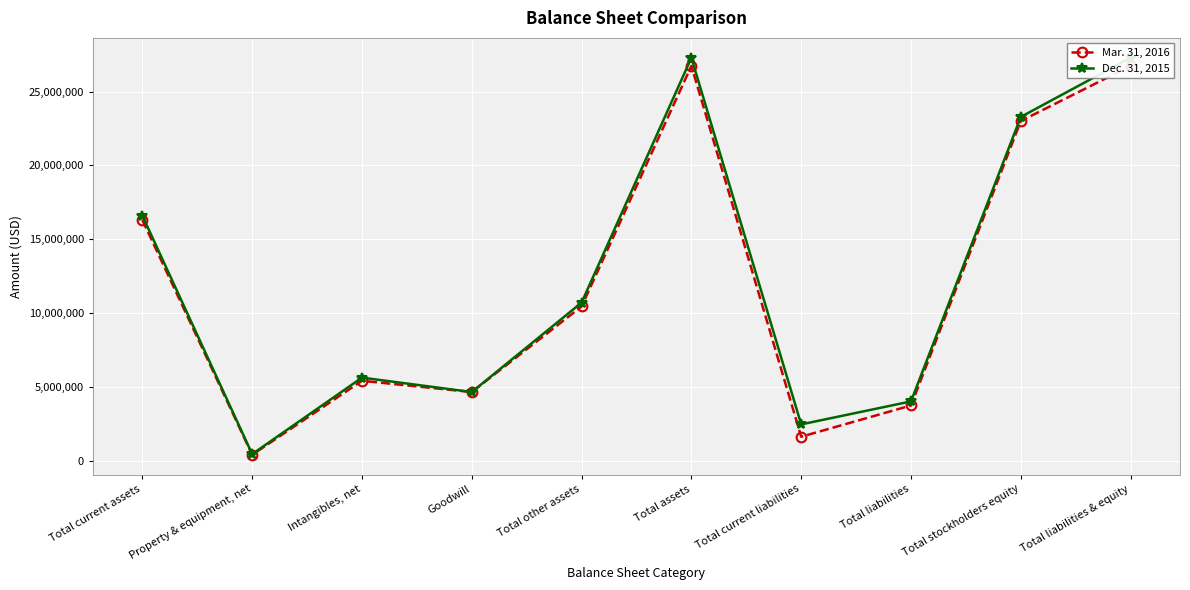

Between Total liabilities and Total liabilities & equity, which is larger?

Total liabilities & equity